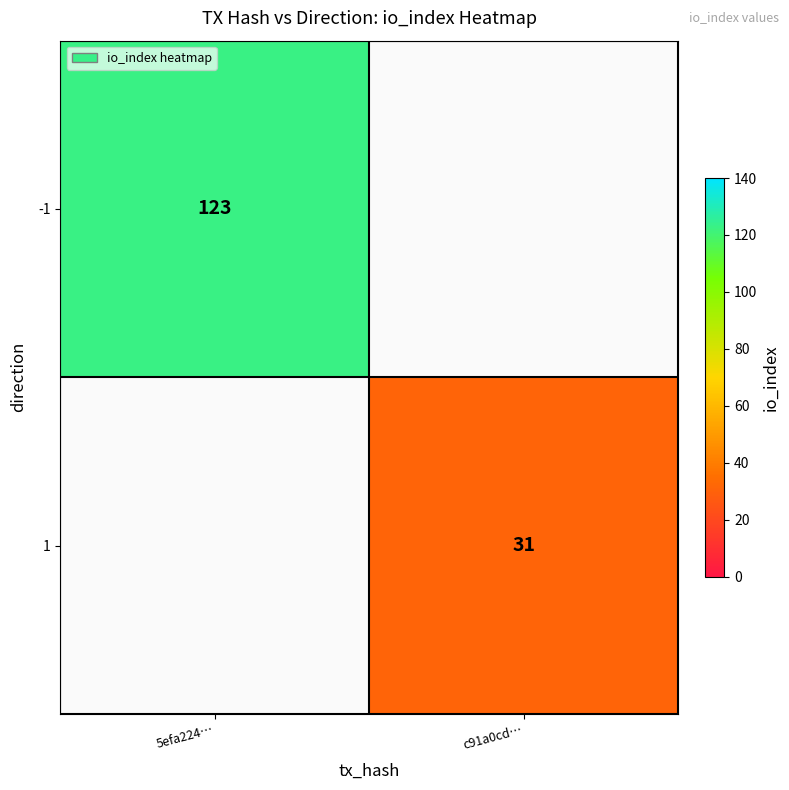

The value of 1 at c91a0cd… is 8. True or false?

False